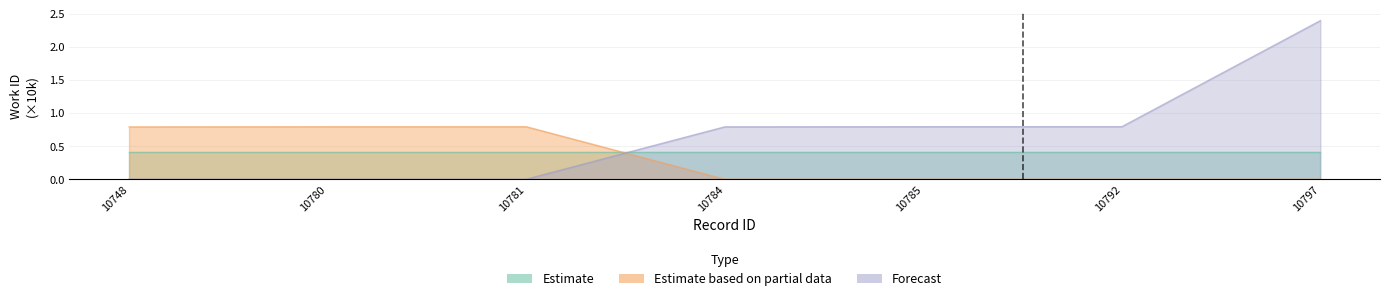

What is the difference between the second highest and second lowest values in the Estimate based on partial data series?

0.8